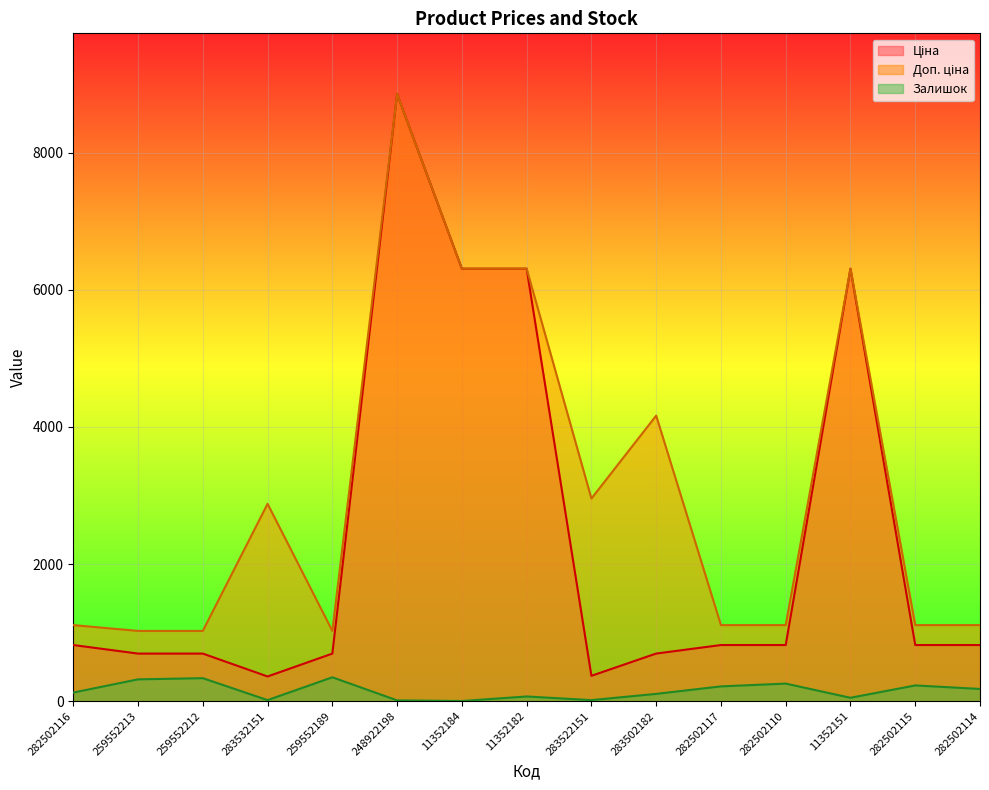

What is the spread (max minus min) of values at 11352182?

6240.8